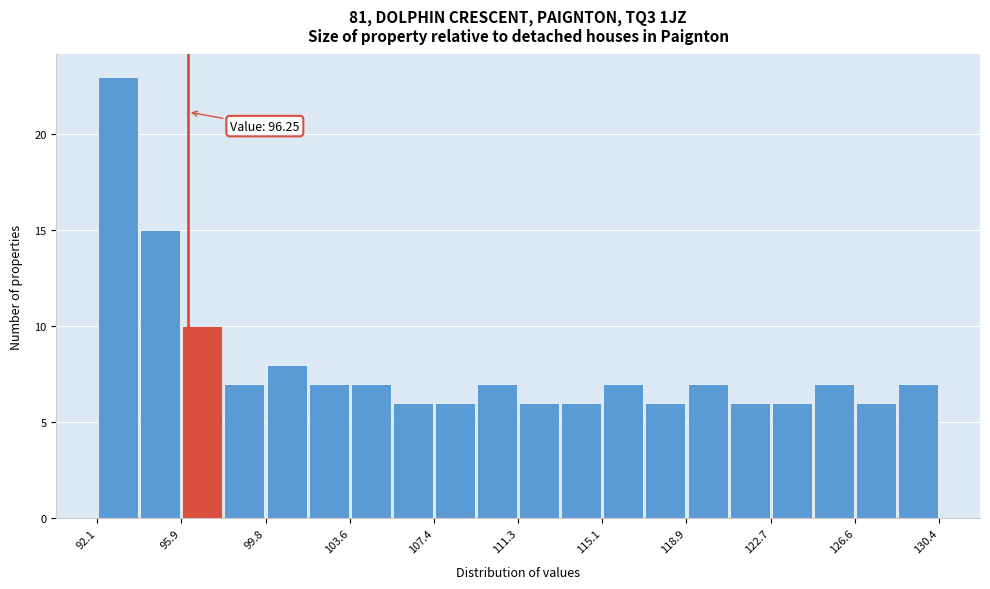

Around what value on the x-axis is the tallest bar? Give the approximate position of its centre, as read against the axis.

93.0